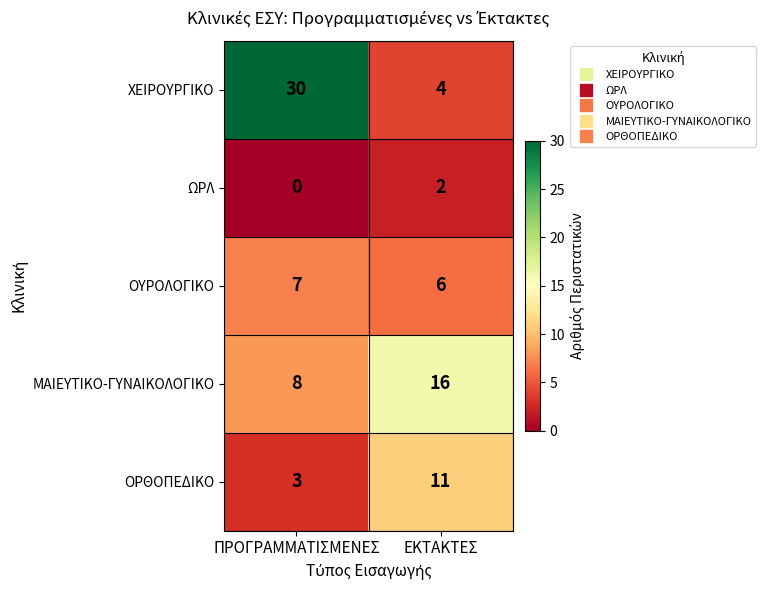

What is the approximate value of ΧΕΙΡΟΥΡΓΙΚΟ at ΠΡΟΓΡΑΜΜΑΤΙΣΜΕΝΕΣ, to the nearest 5?

30